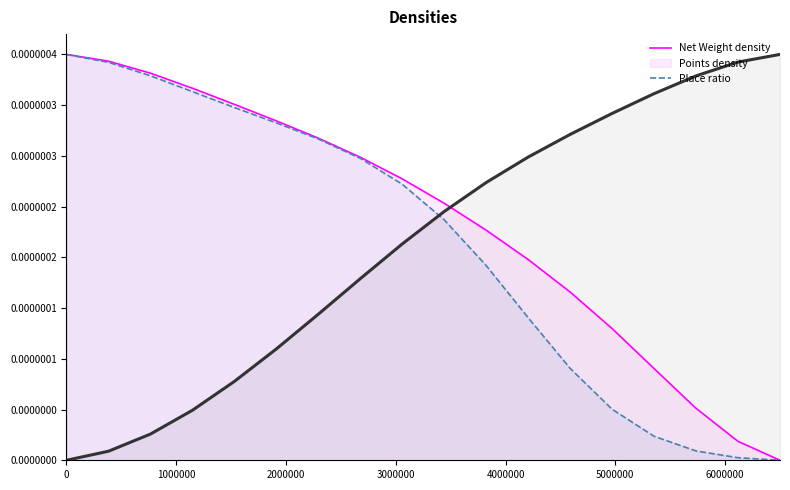

Does the chart display data point markers on the line(s)?

No